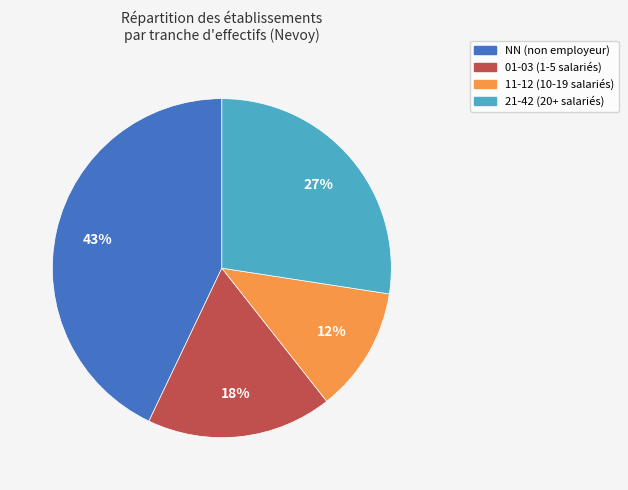

To the nearest percent, what is the difference between the largest and smallest slice percentages?

31%